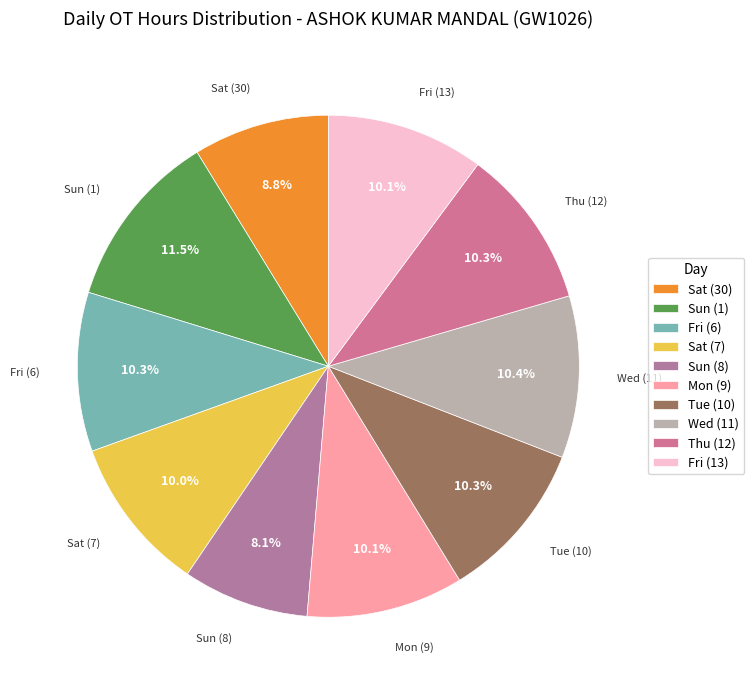

Is the sum of Sat (30) and Sat (7) greater than half?

No